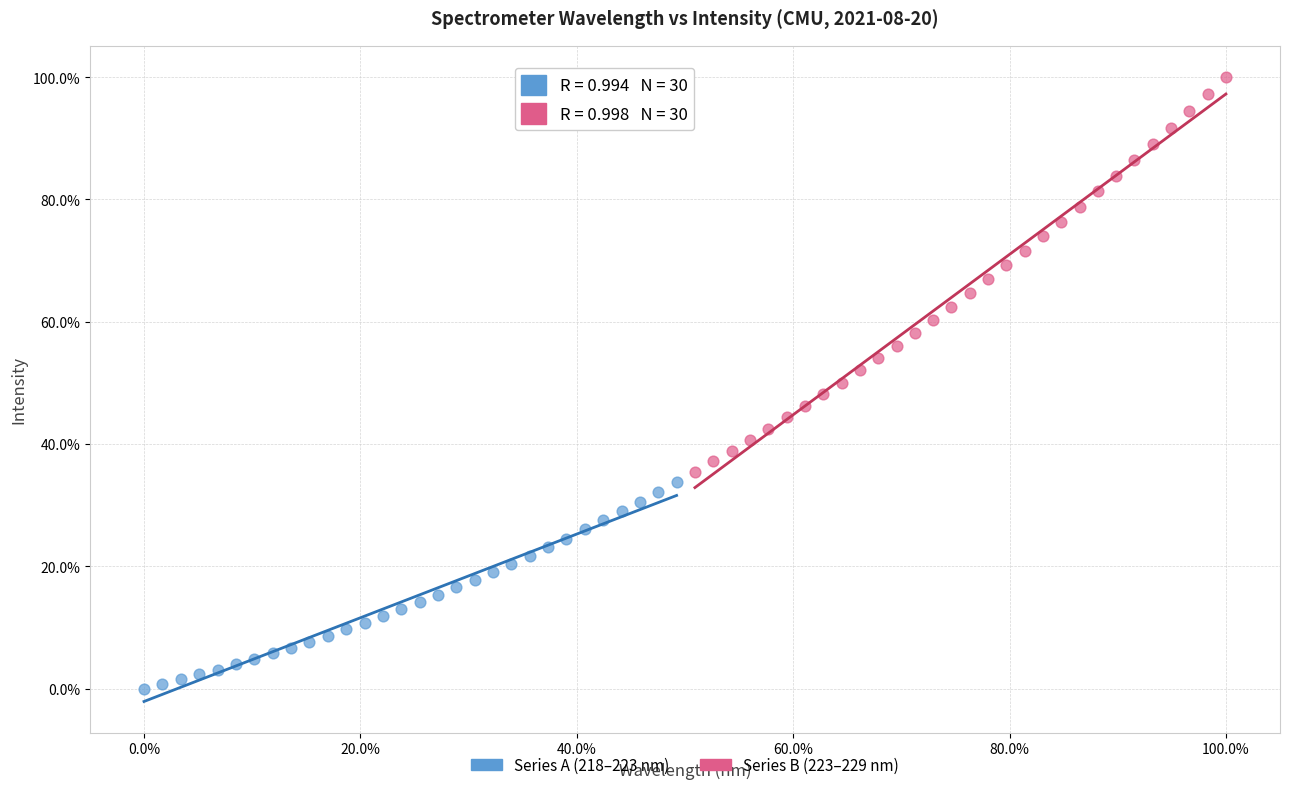

Which series reaches the minimum Y coordinate?

Series A (218–223 nm)